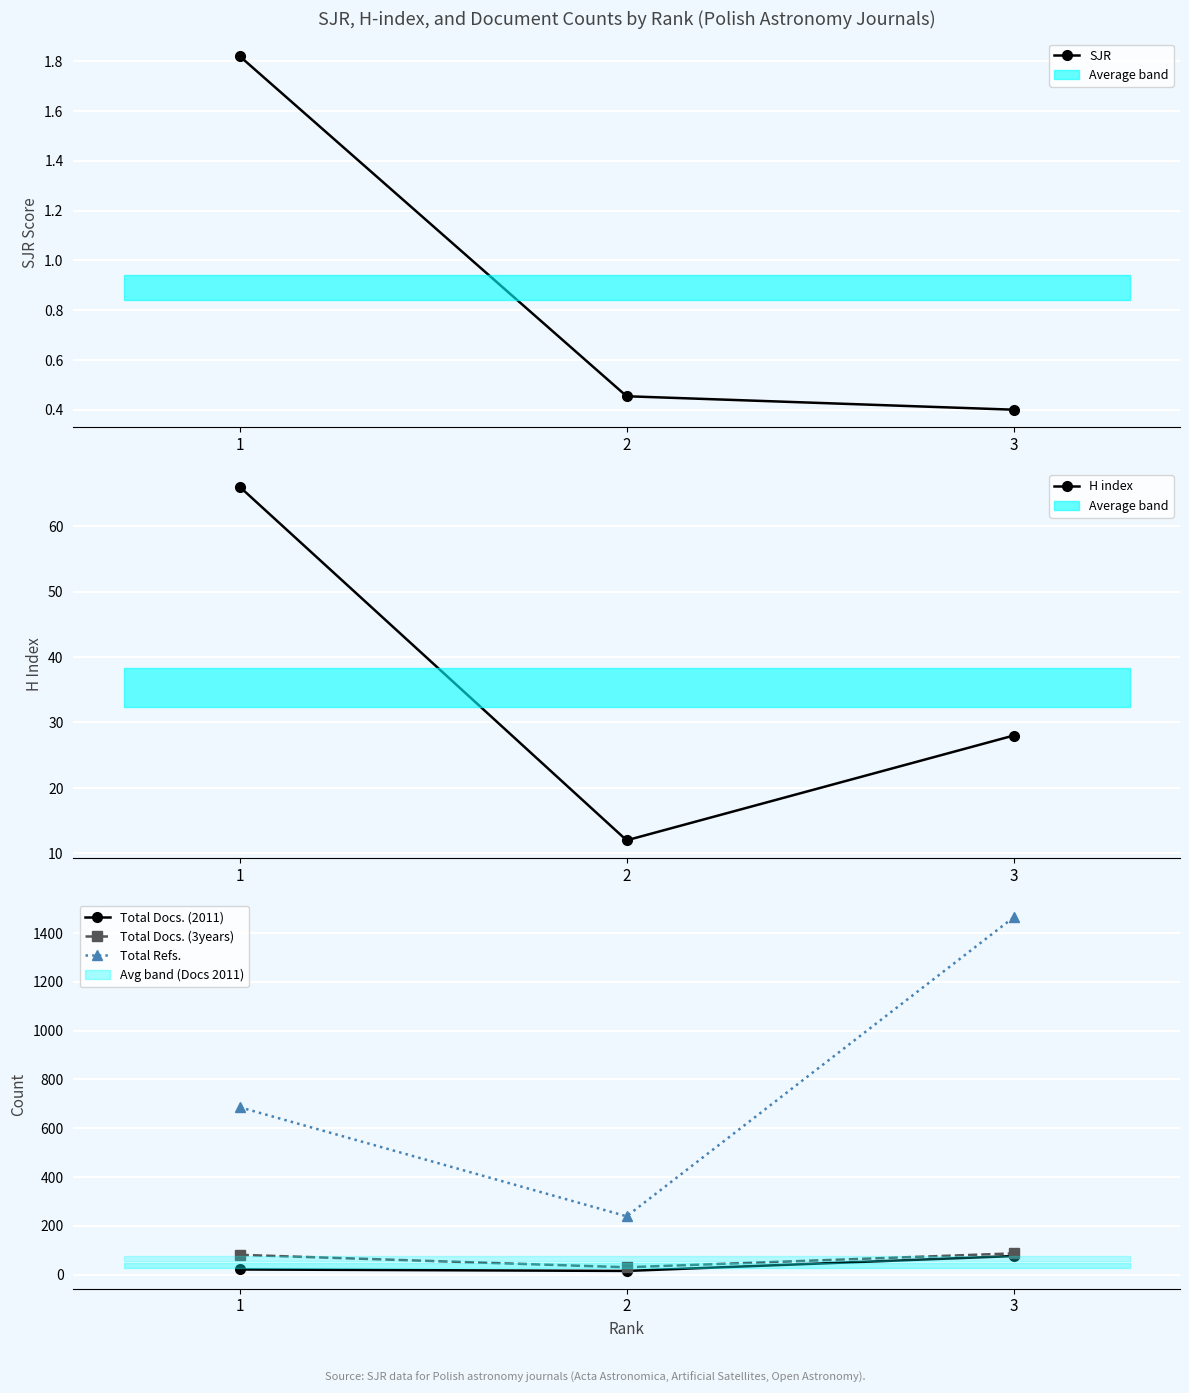

Is it true that SJR equals 0.5 at 2?

True